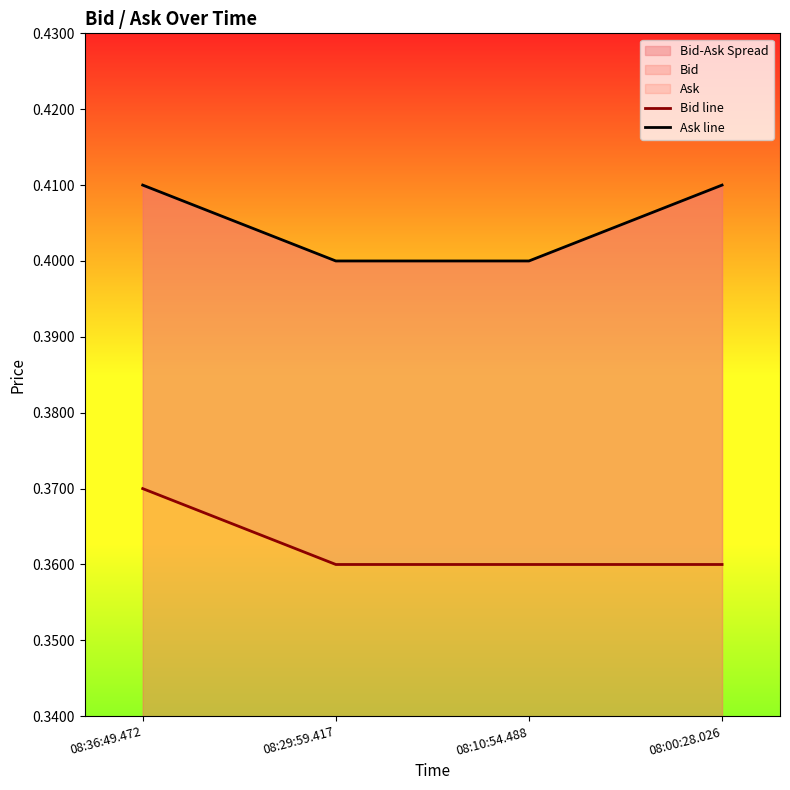

What value does the Bid line series have at 08:29:59.417?

0.4